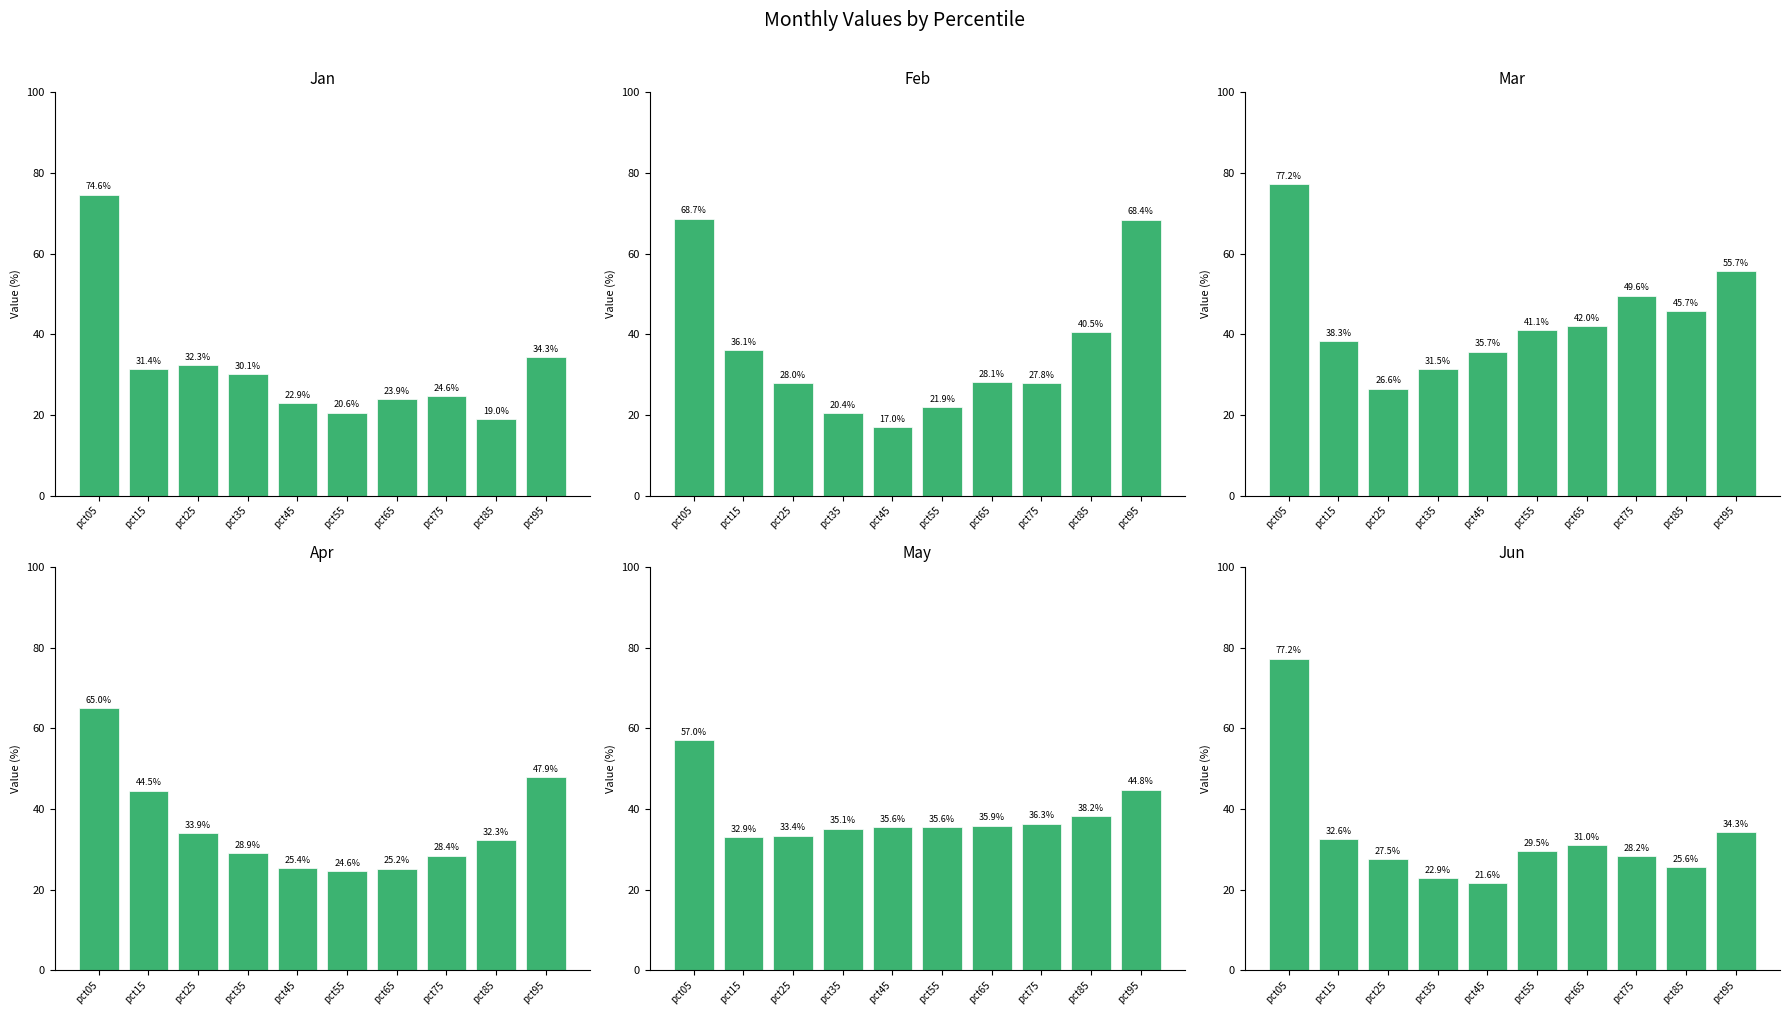

What are all the series names shown in the legend?

Jan, Feb, Mar, Apr, May, Jun